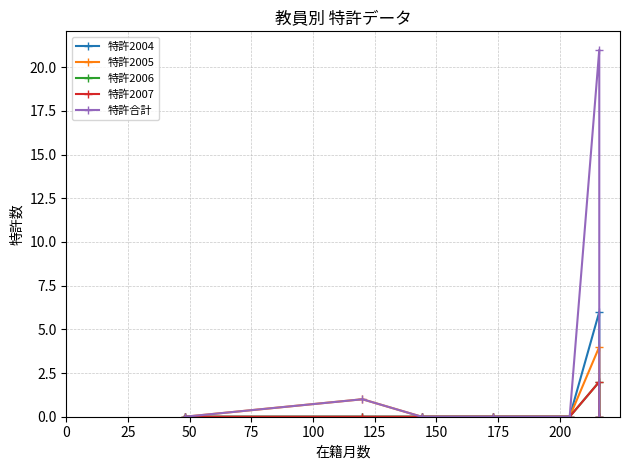

How many lines are shown in the chart?

5